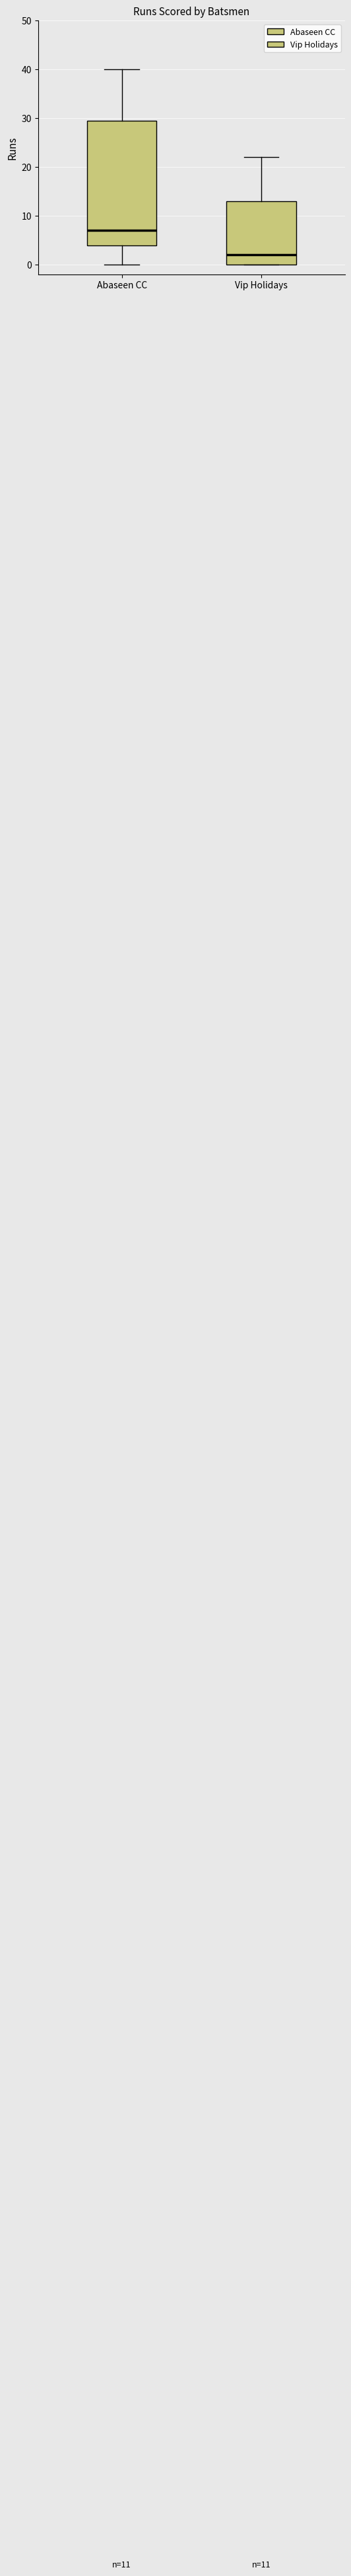

Which box has the lowest median line?

Vip Holidays